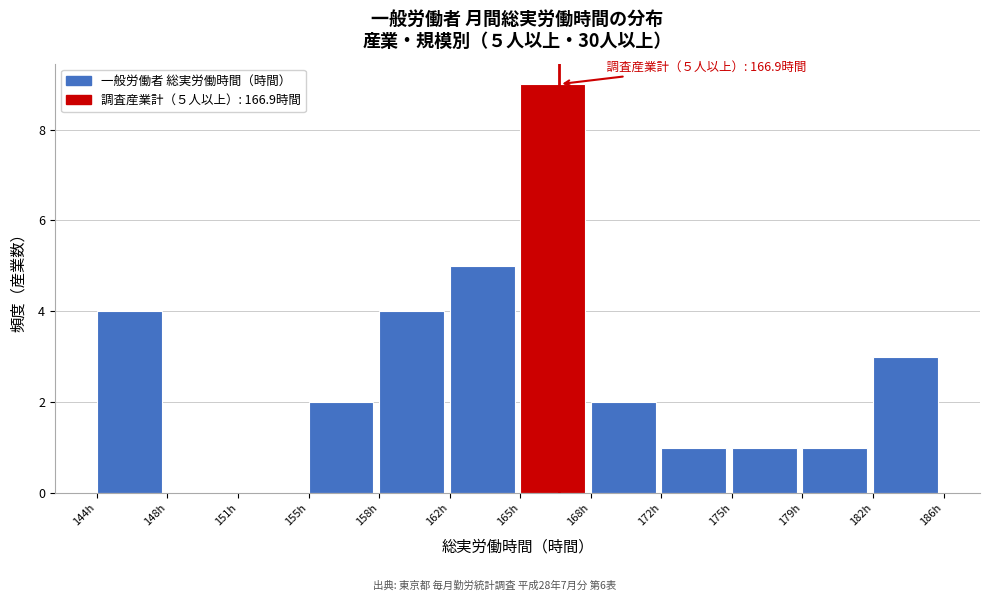

Reading left to right, what are all the values shown in this chart?

144h=4	148h=0	151h=0	155h=2	158h=4	162h=5	165h=9	168h=2	172h=1	175h=1	179h=1	182h=3